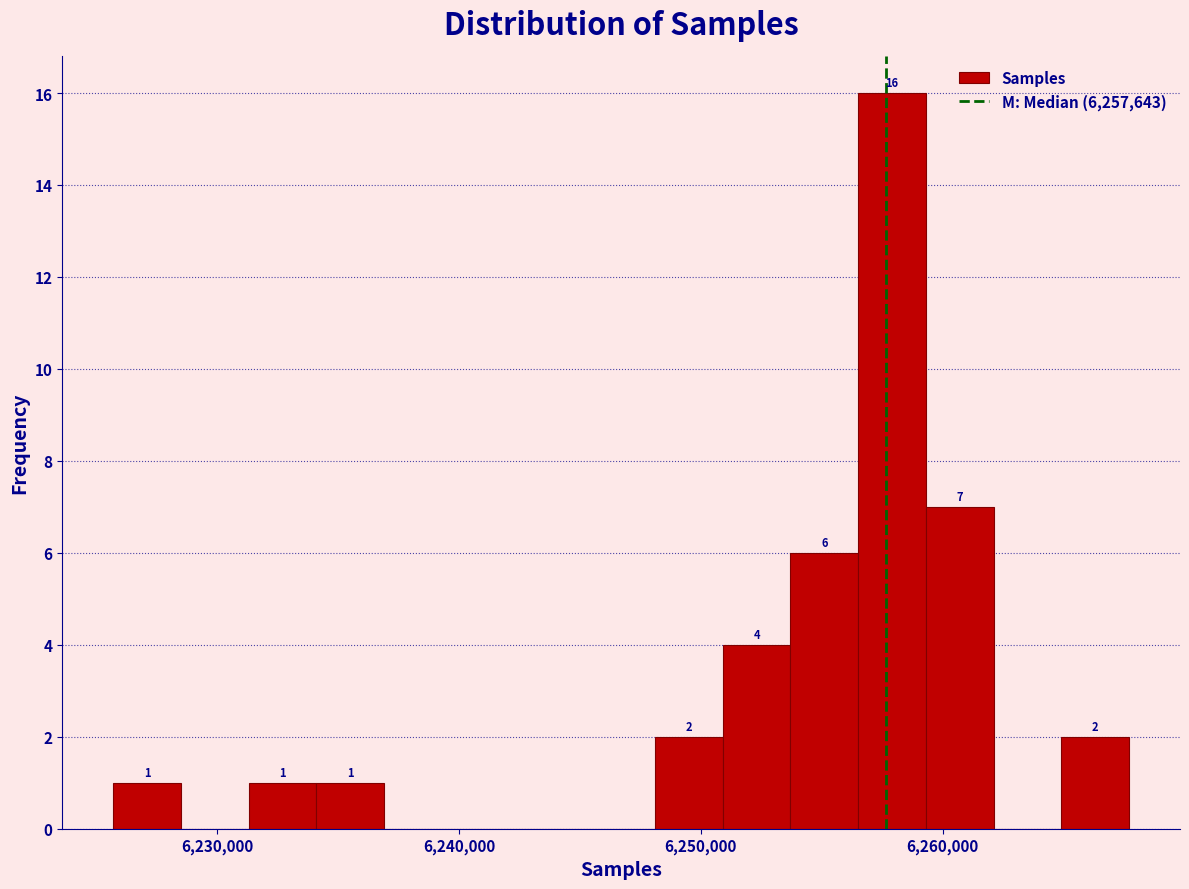

Read against the x-axis, roughly where is the centre of the tallest bar?

6258000